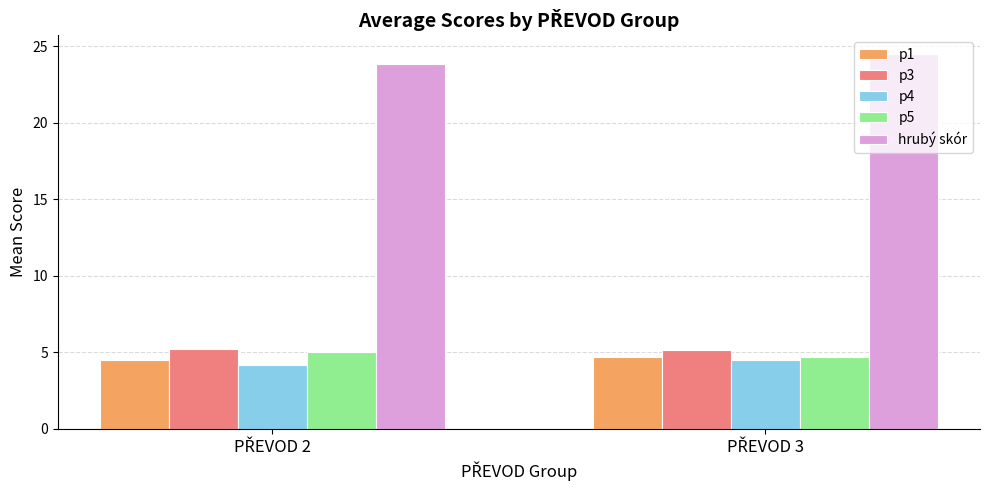

How many values in the hrubý skór series exceed 24?

1